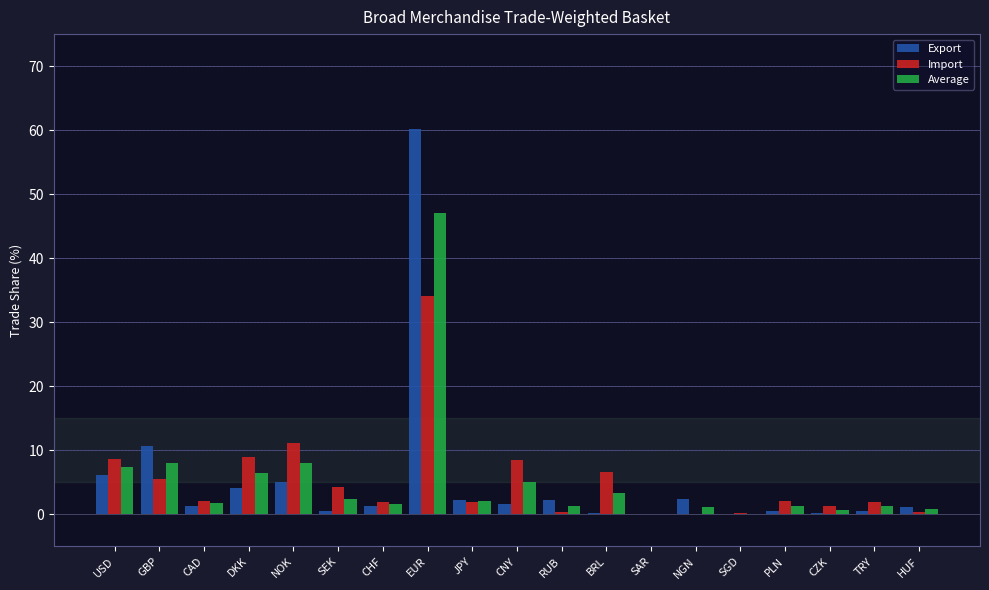

Are the bars grouped side by side (vs. stacked)?

Yes